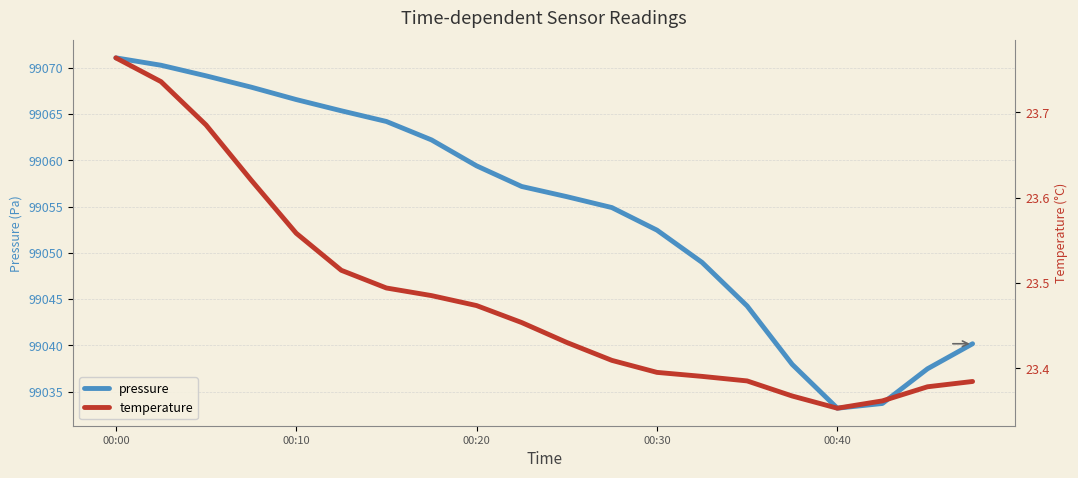

What value does the pressure series have at 00:20?

99059.4